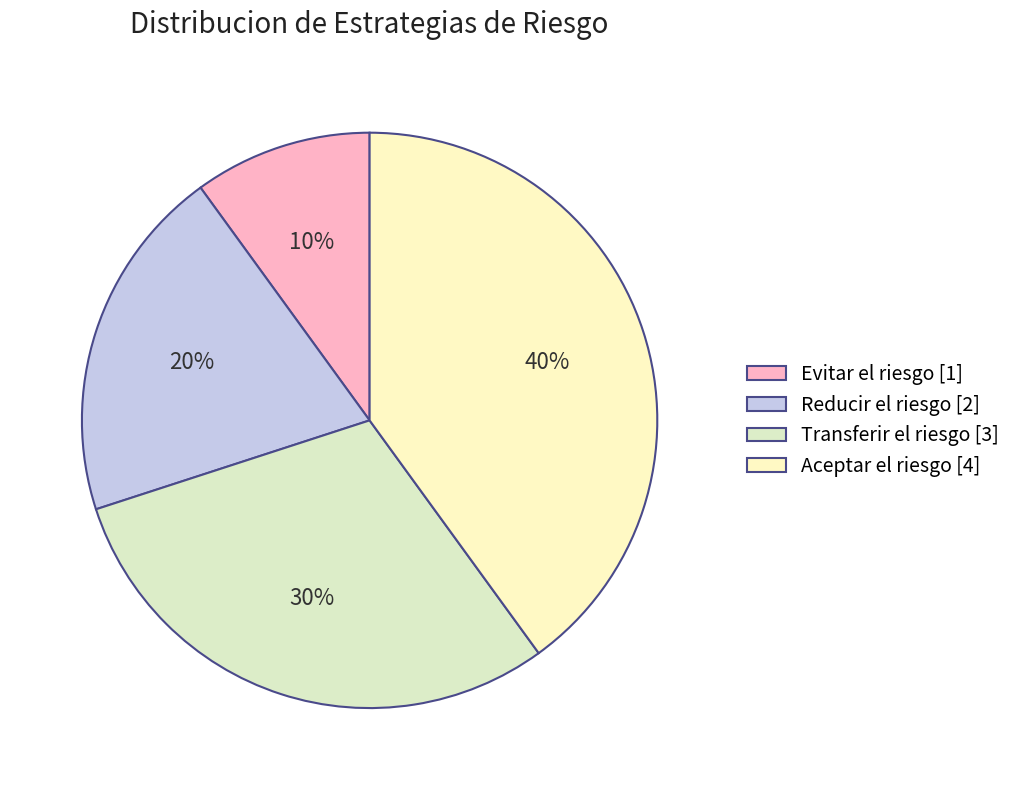

Approximately how many times larger is the value at Reducir el riesgo compared to Evitar el riesgo?

2.0